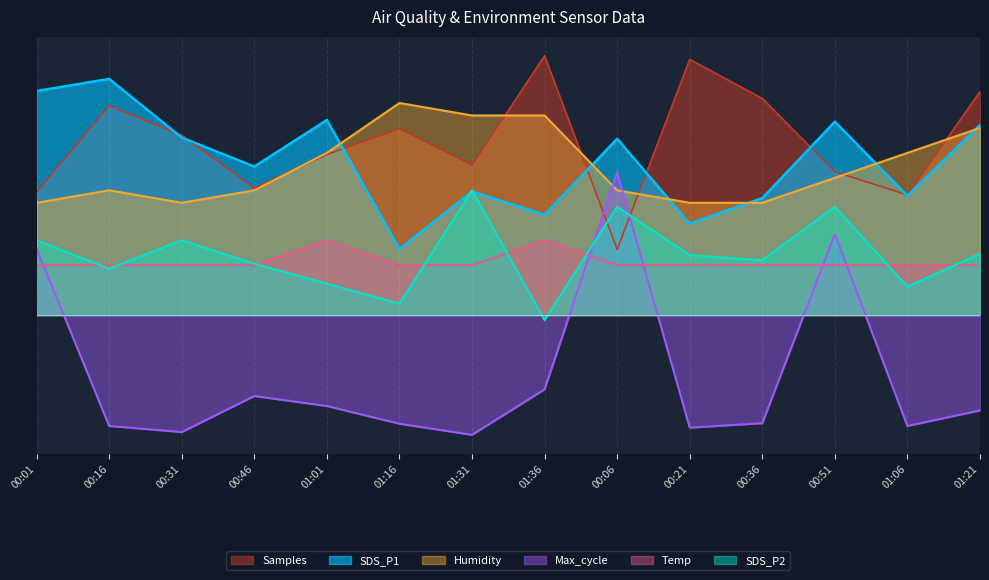

How many data points does each series have?

14